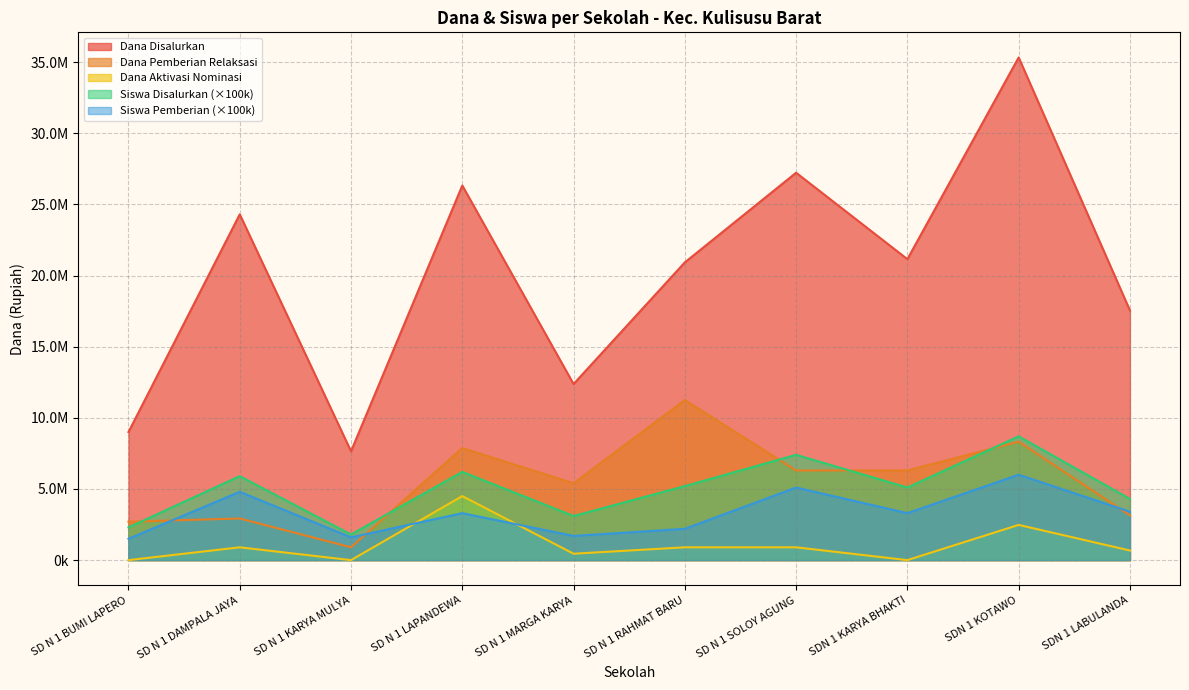

The Dana Aktivasi Nominasi series shows 204829 at SDN 1 LABULANDA. True or false?

False